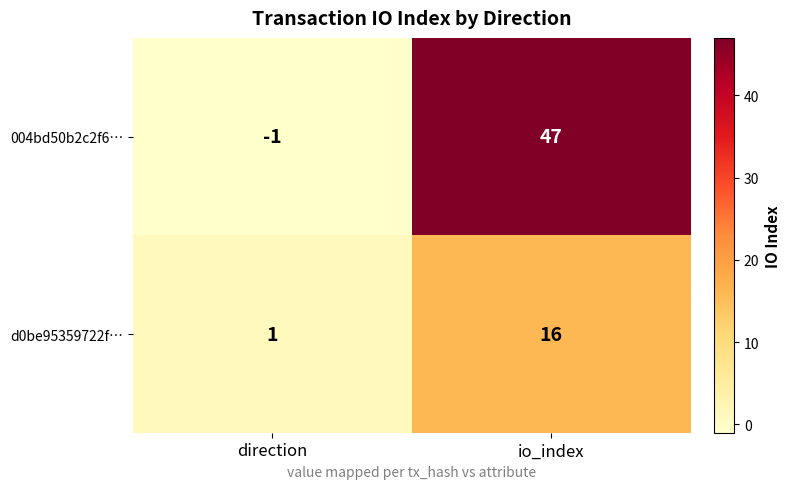

Which series has the largest total across all categories?

004bd50b2c2f6…